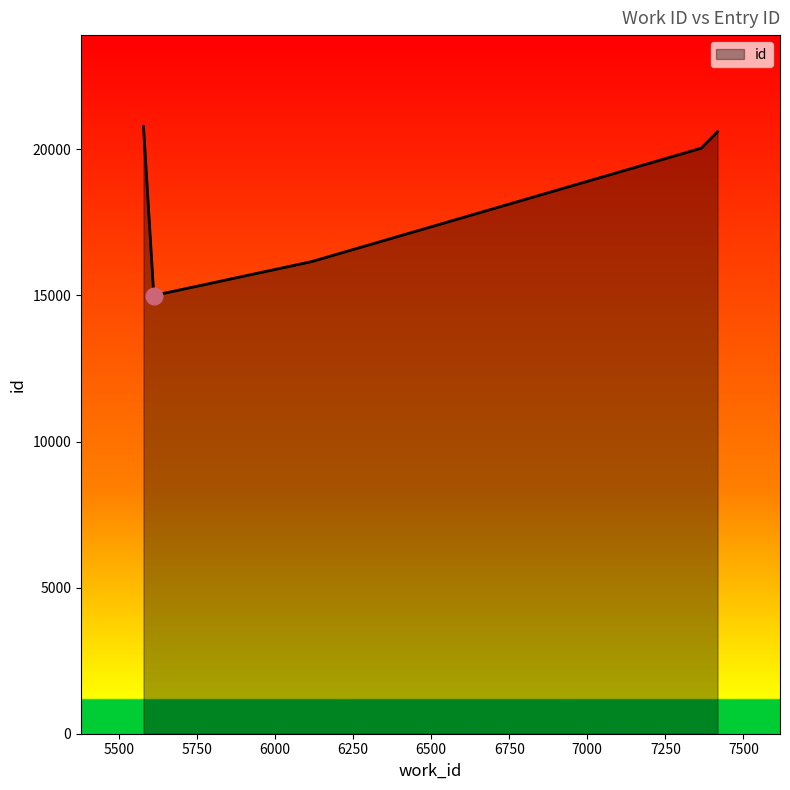

Rank the categories by value from highest to lowest.

5579, 5579, 5579, 5579, 5579, 7417, 7365, 7365, 6118, 5612